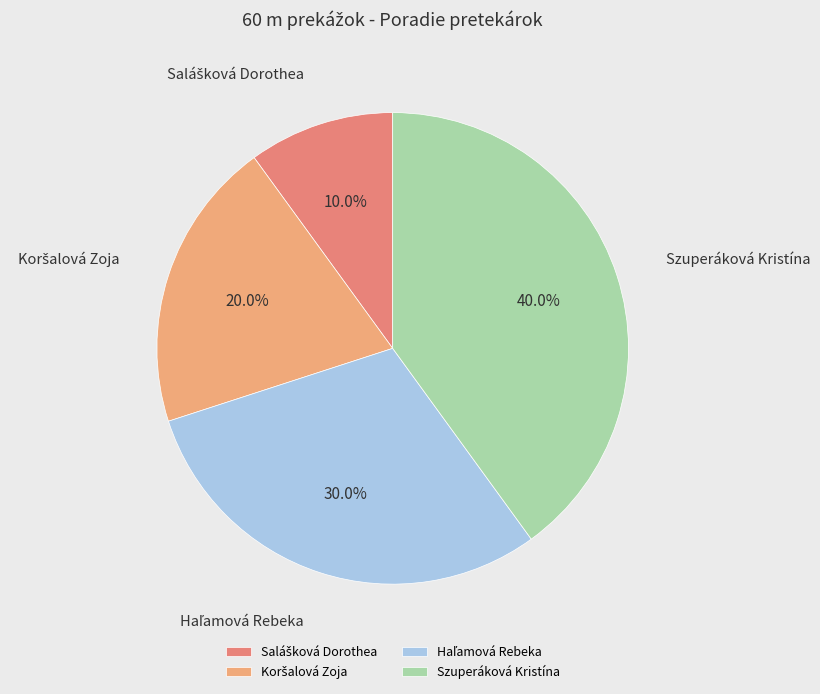

Does any single category account for the majority?

No